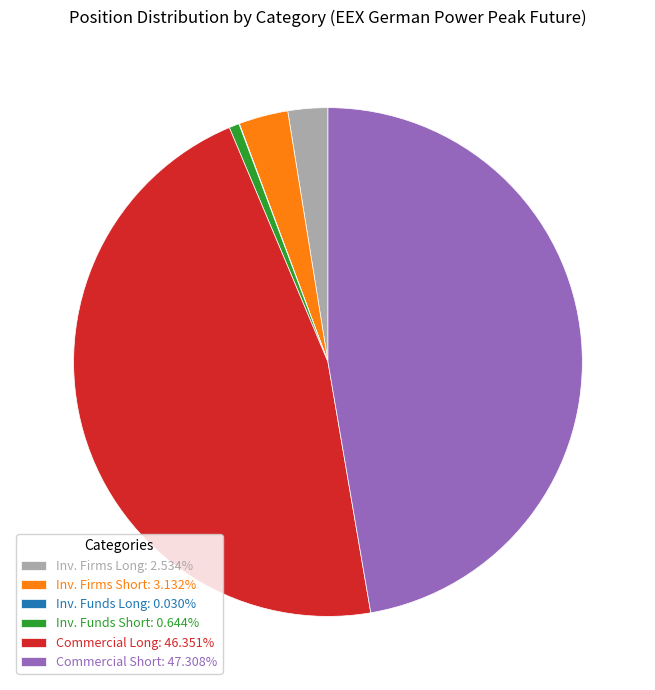

Combined, do Inv. Funds Short: 0.644% and Inv. Firms Long: 2.534% account for over 50%?

No